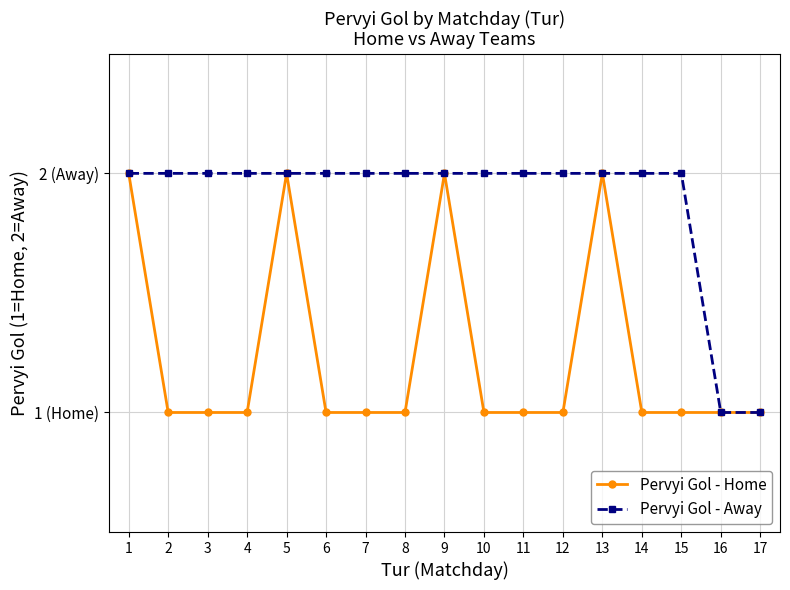

Which series changed the most between 6 and 17?

Pervyi Gol - Away